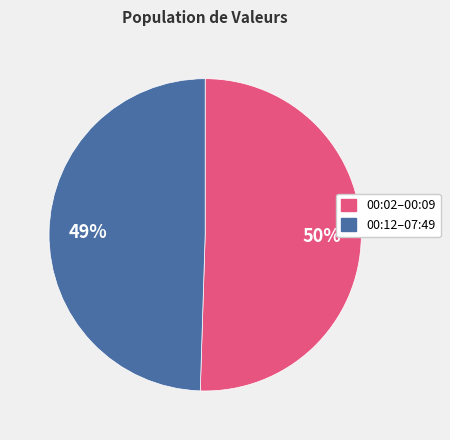

To the nearest percent, what is the average slice percentage?

50%